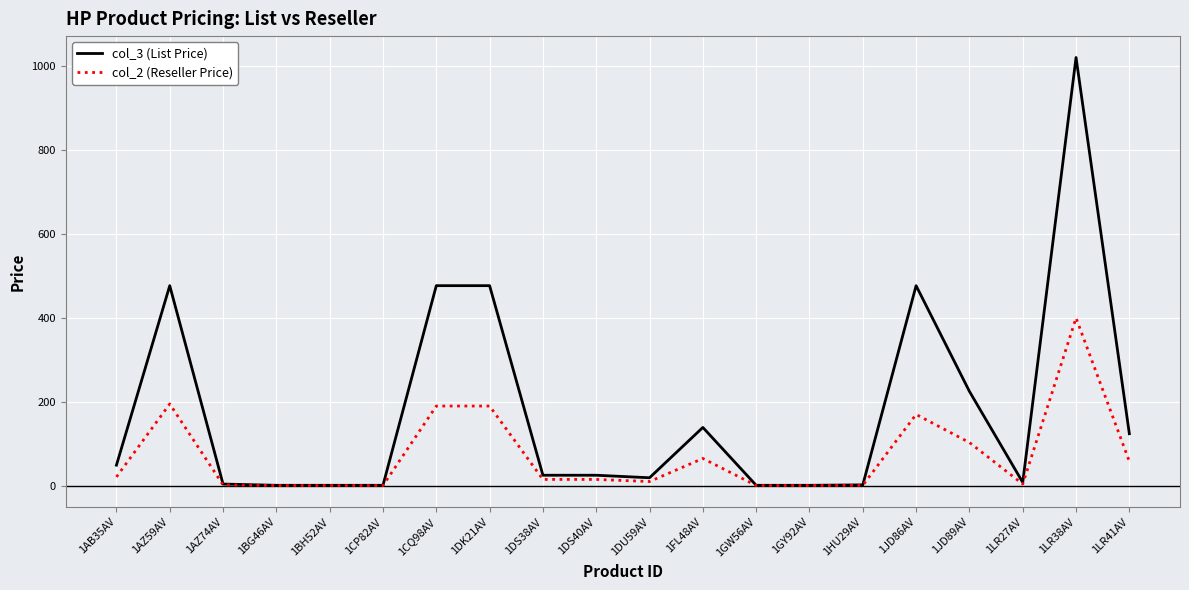

What is the average value of the col_2 (Reseller Price) series?

72.1